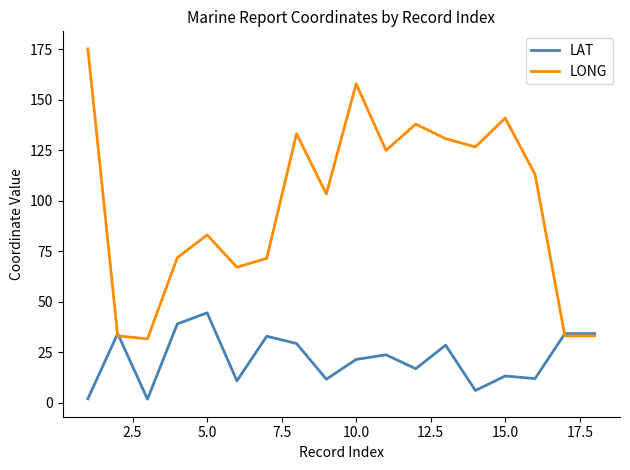

What is the difference between the maximum and minimum values in the LONG series?

143.7